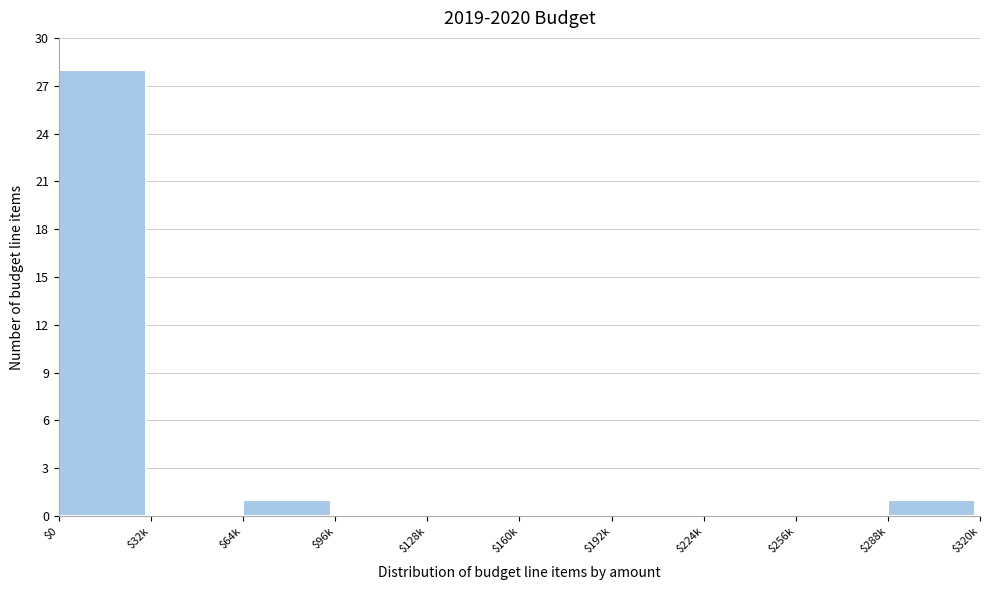

What is the sum of all values?

30